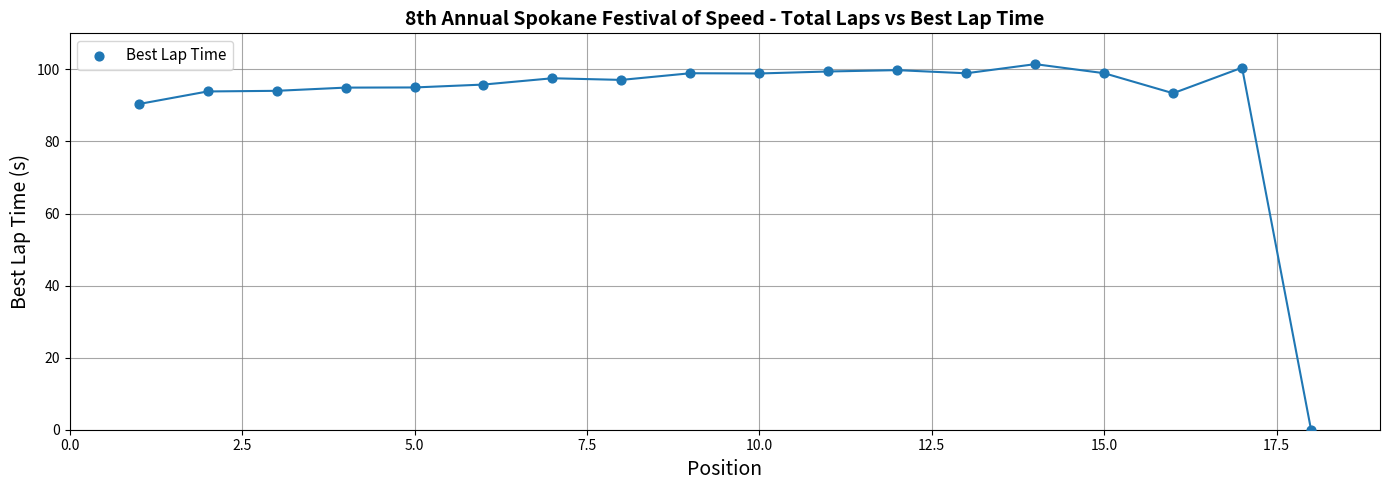

What is the range of Y values (max minus min)?

101.4